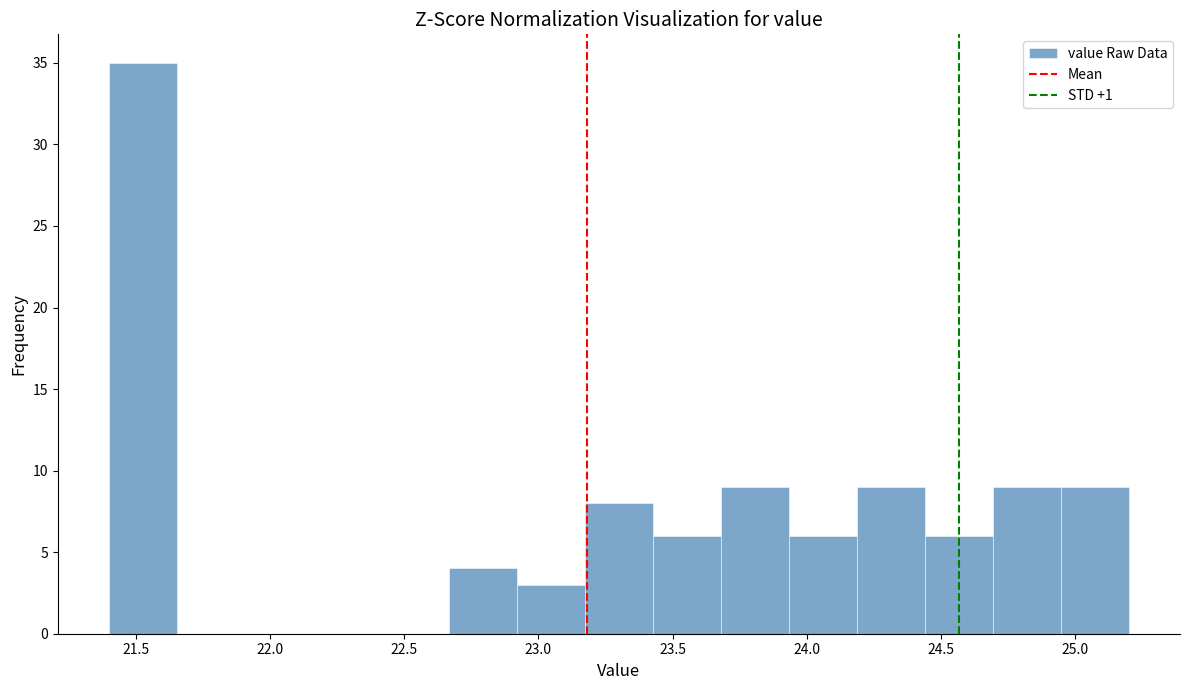

Reading left to right, transcribe this chart: for each bar, give the range it covers on the x-axis and its height. Neither the bar edges nor the heights are printed on the chart, so give them approximately, as read against the axes.

21.40 to 21.65: 35
21.65 to 21.90: 0
21.90 to 22.15: 0
22.15 to 22.40: 0
22.40 to 22.65: 0
22.65 to 22.90: 4
22.90 to 23.15: 3
23.15 to 23.45: 8
23.45 to 23.70: 6
23.70 to 23.95: 9
23.95 to 24.20: 6
24.20 to 24.45: 9
24.45 to 24.70: 6
24.70 to 24.95: 9
24.95 to 25.20: 9